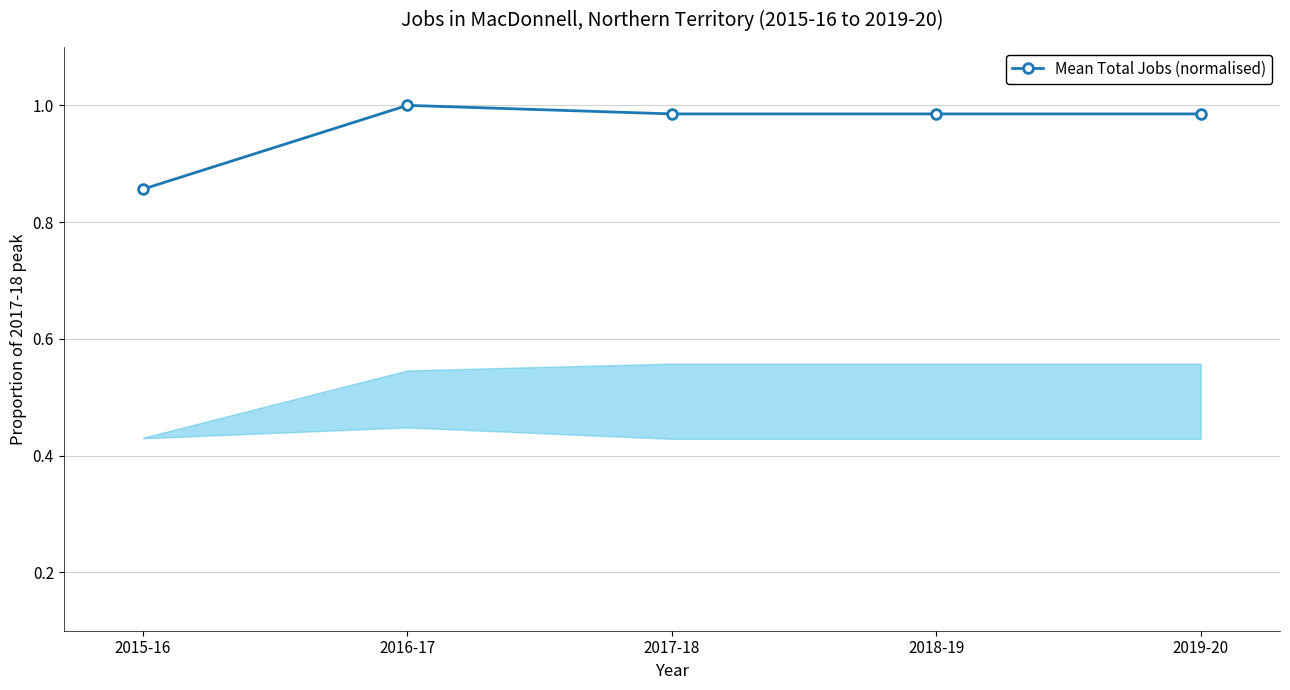

True or false: there are more than 2 points higher than both neighbors.

False